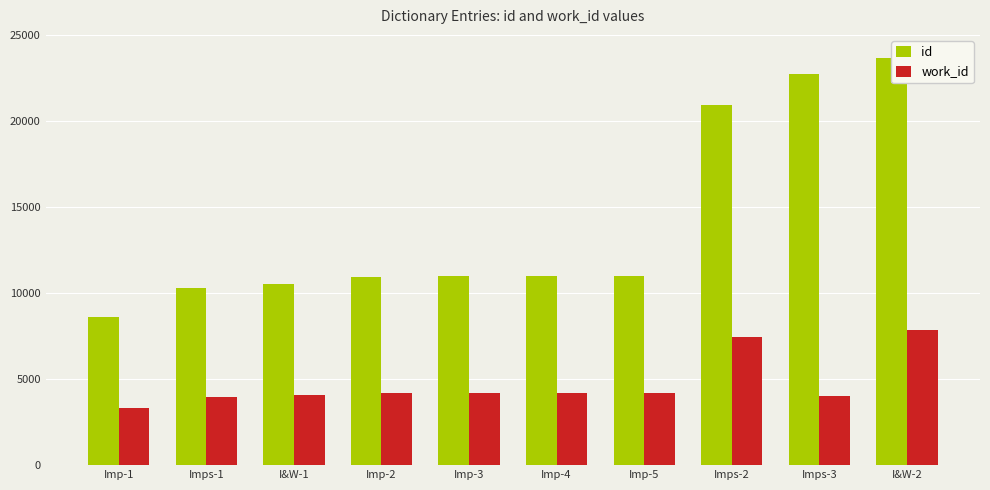

List the series in order of their overall mean, lowest first.

work_id, id